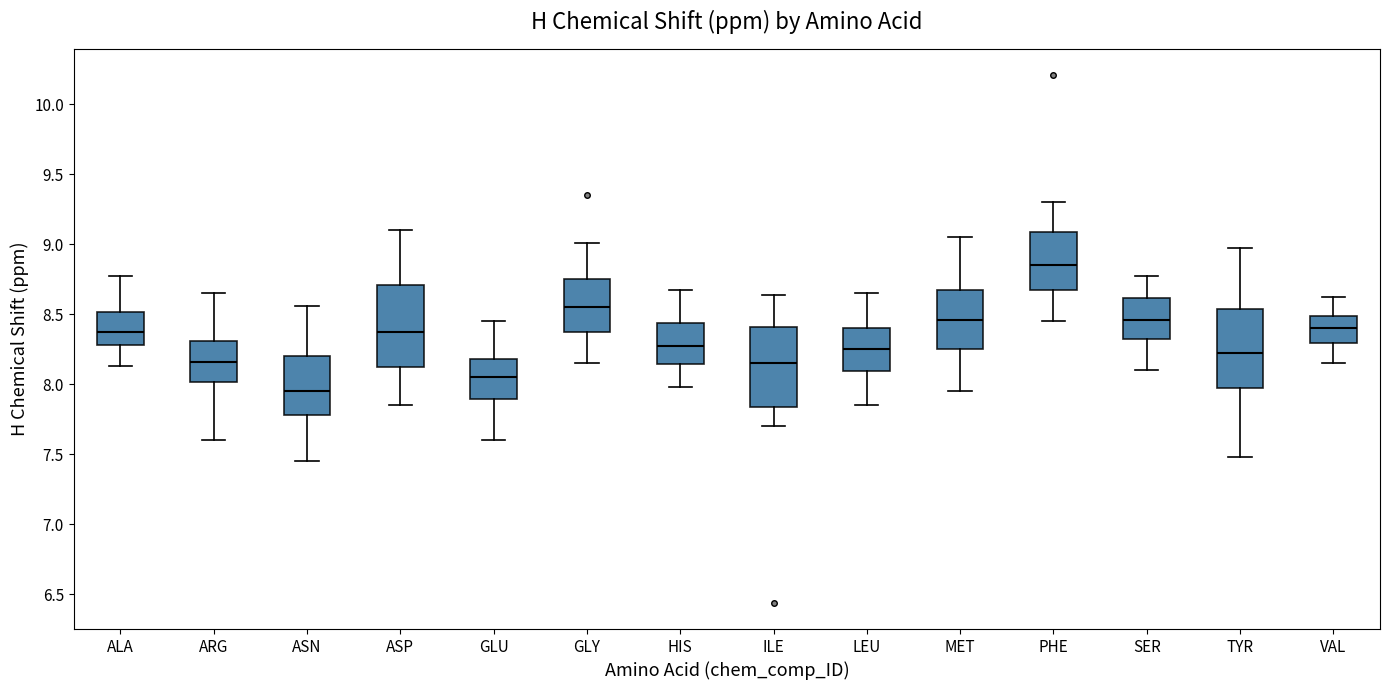

Where does the median line of the box for SER sit on the y-axis? The values are not printed on the chart, so give them approximately, as read against the axis.

8.45